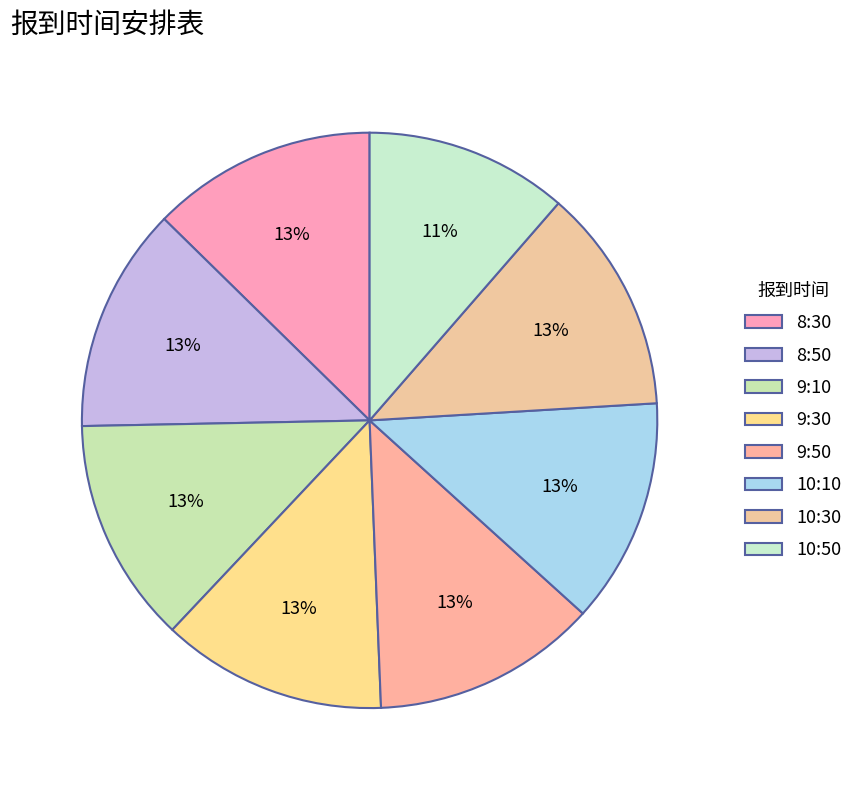

Is the sum of 10:50 and 10:10 greater than half?

No